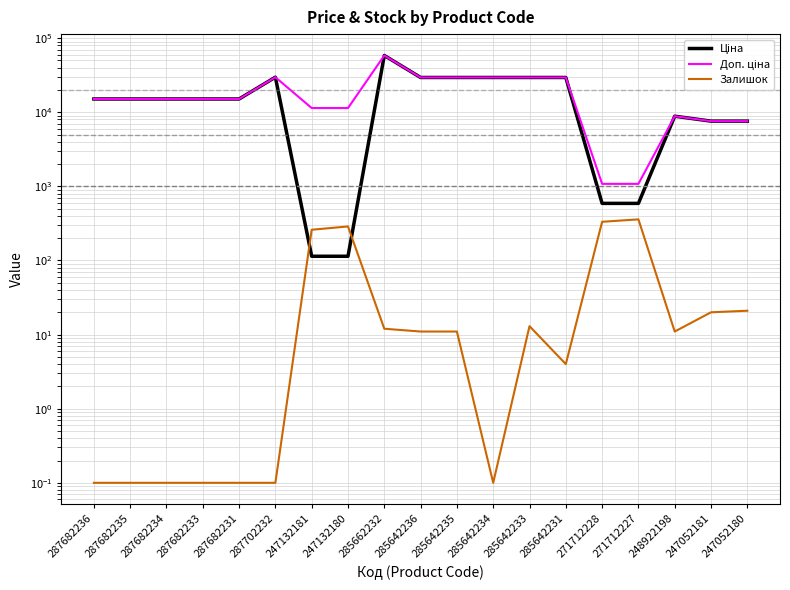

How many series are shown in this chart?

3